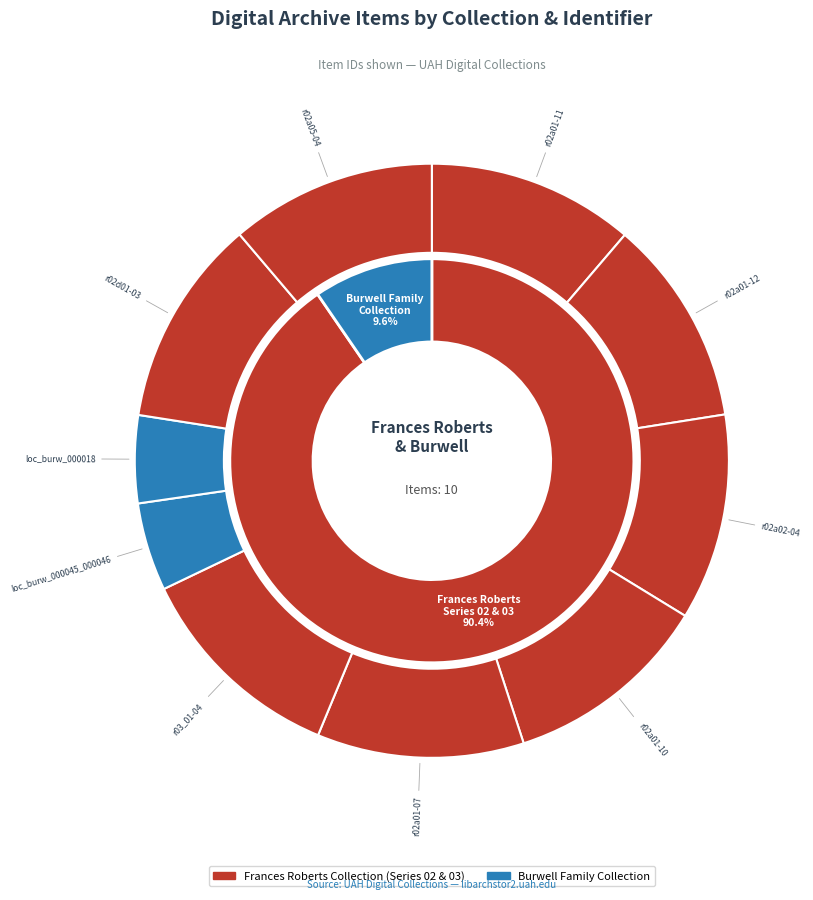

Which slice is the largest?

r03_01-04